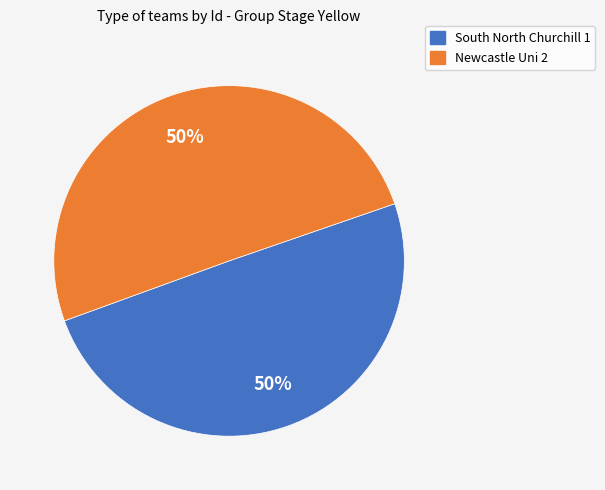

To the nearest percent, what is the average slice percentage?

50%